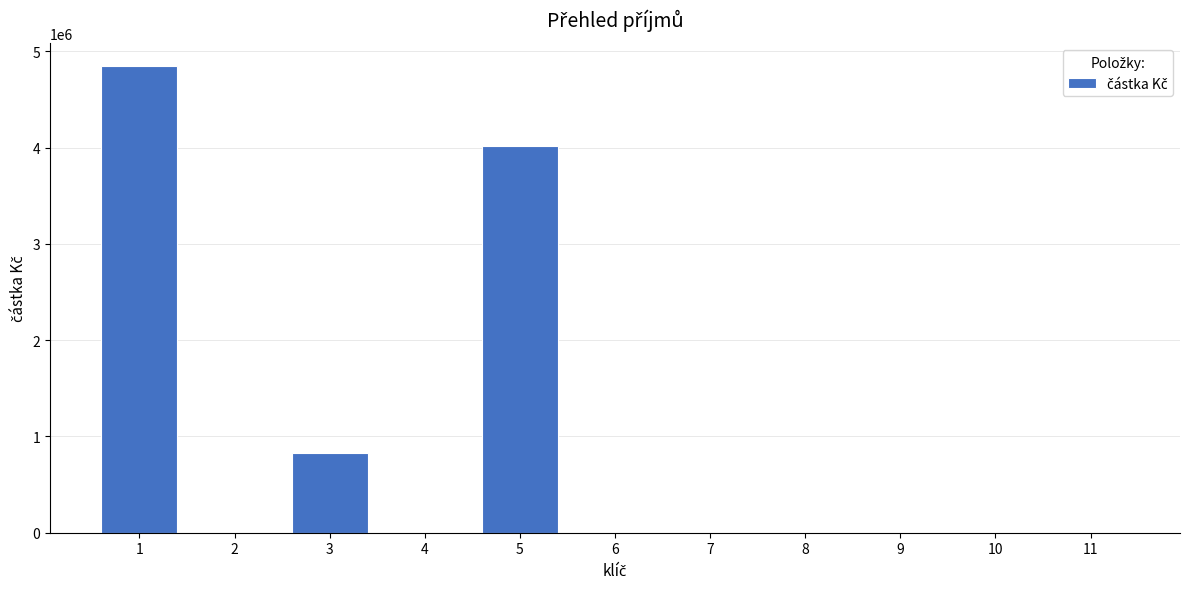

Reading left to right, what are all the values shown in this chart?

1=4842393.8	2=0.0	3=825000.0	4=0.0	5=4017393.8	6=0.0	7=0.0	8=0.0	9=0.0	10=0.0	11=0.0